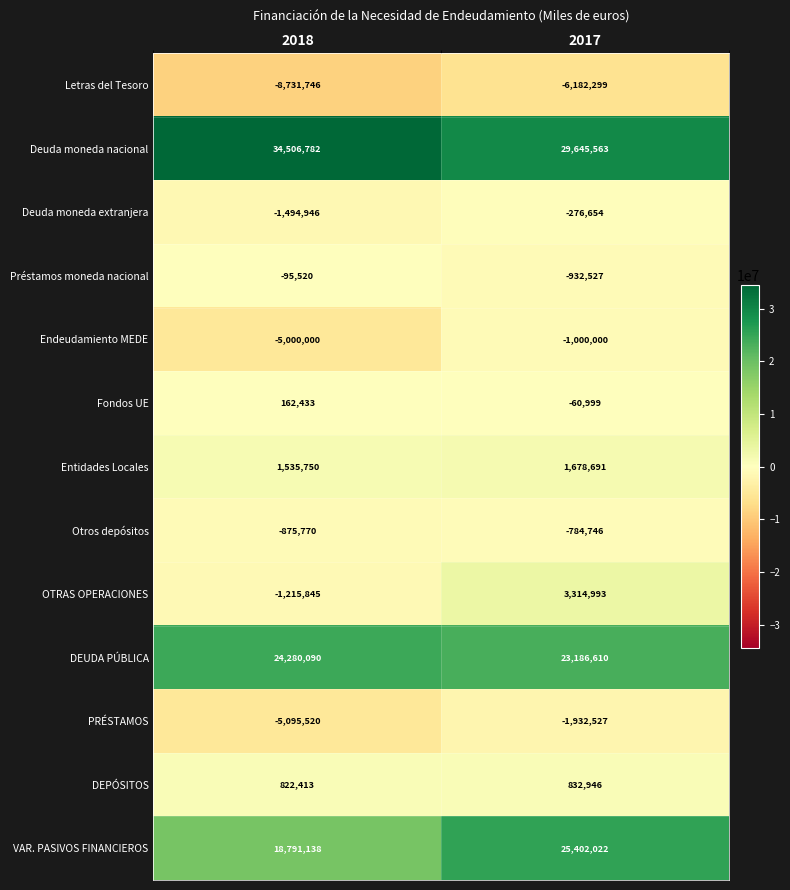

How many categories are shown in the chart?

2